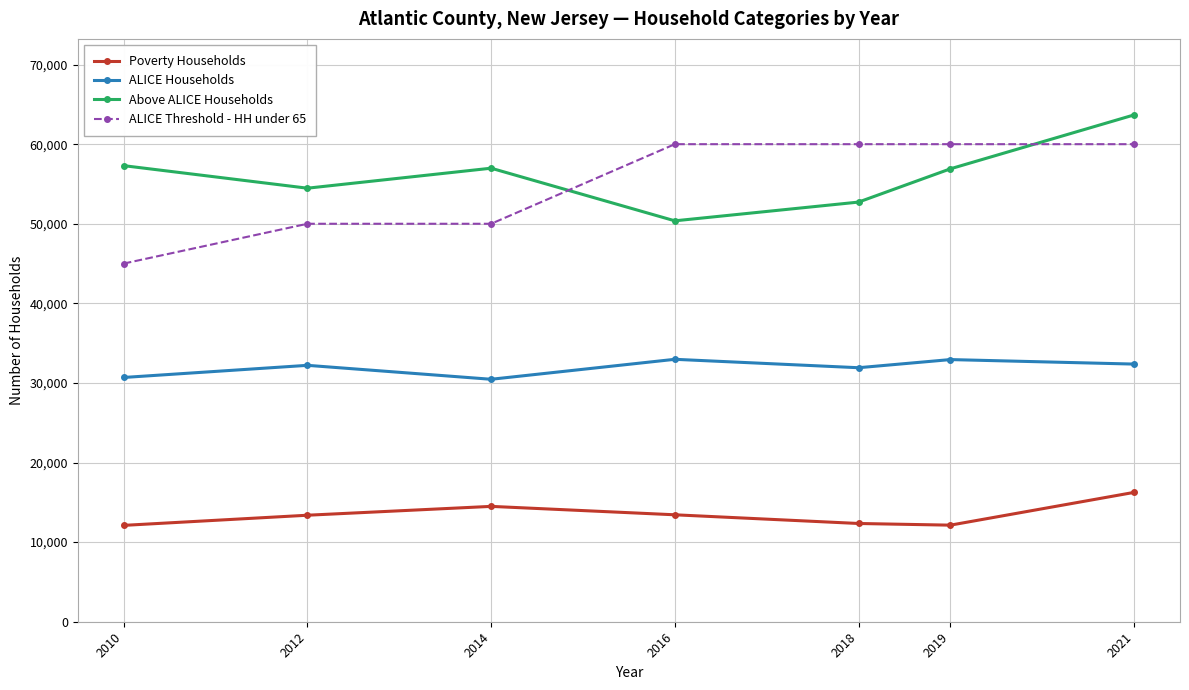

How many lines are shown in the chart?

4